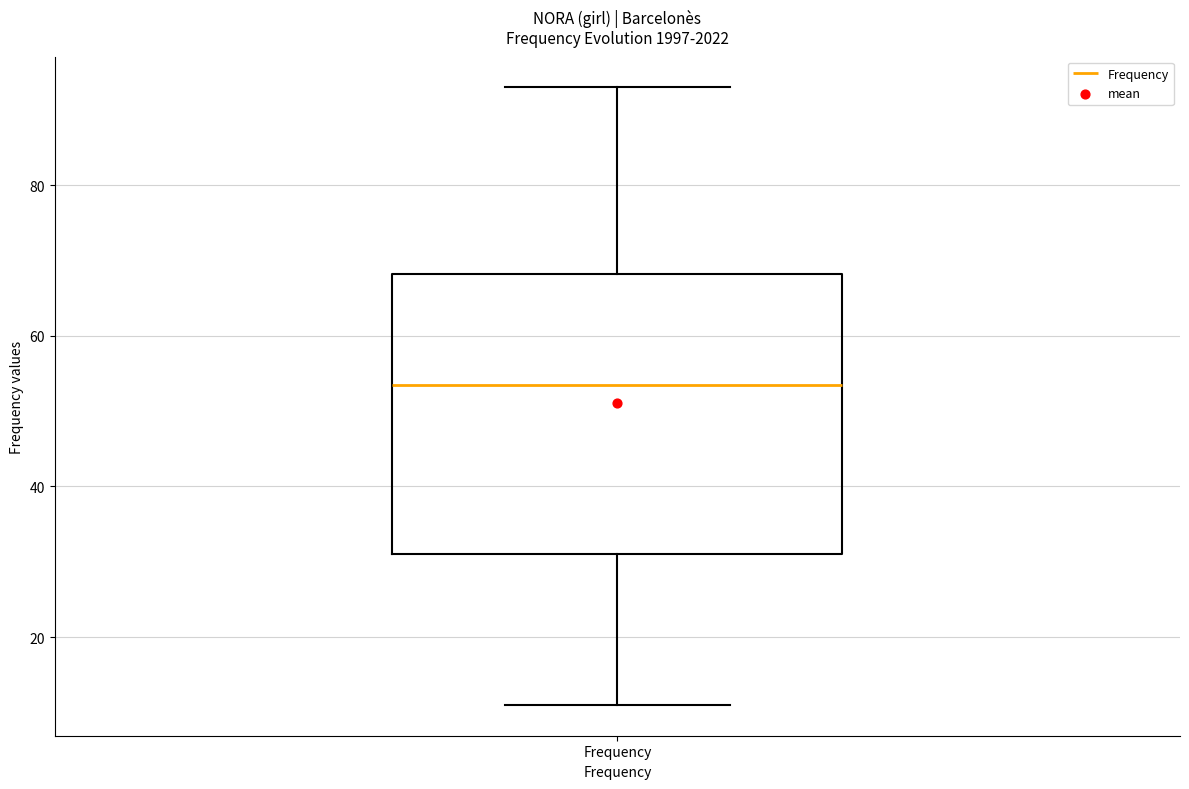

Where does the lower whisker of the box for Frequency end on the y-axis? The values are not printed on the chart, so give them approximately, as read against the axis.

12